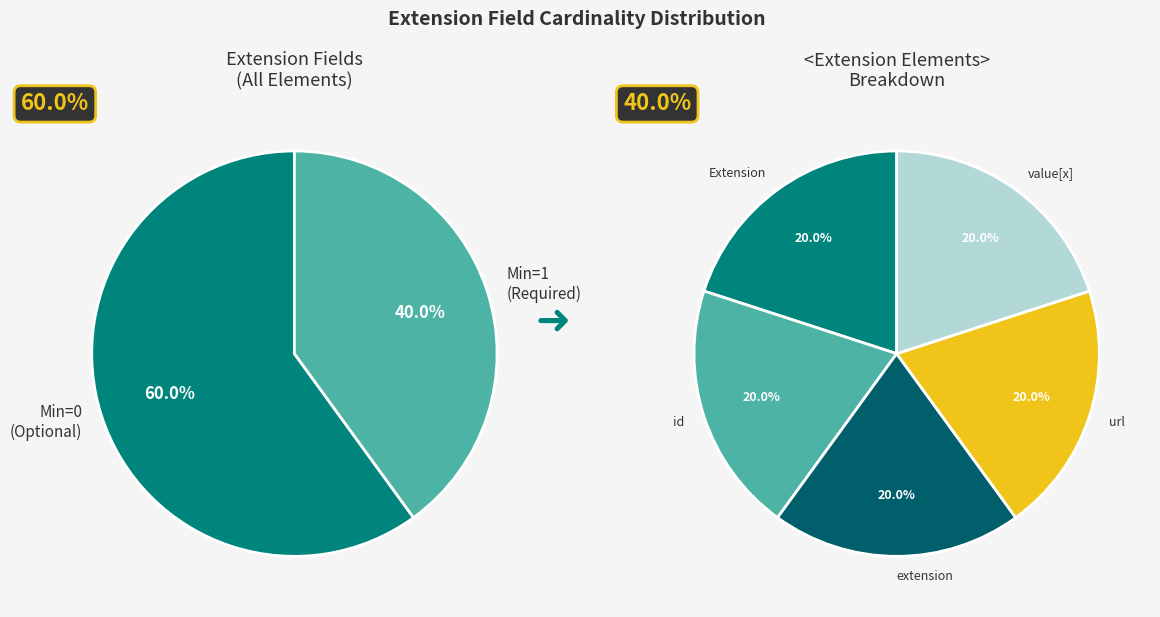

How many segments does this pie chart have?

5